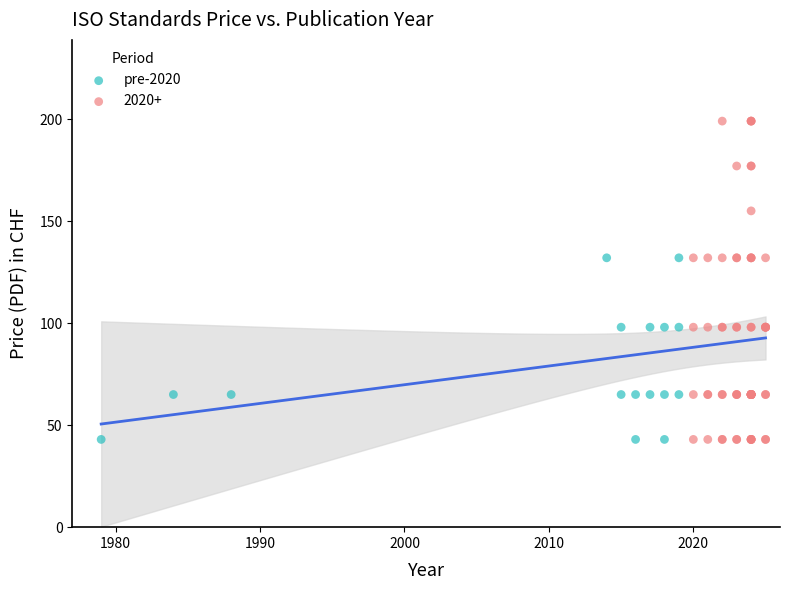

Which series contains the highest Y value?

2020+